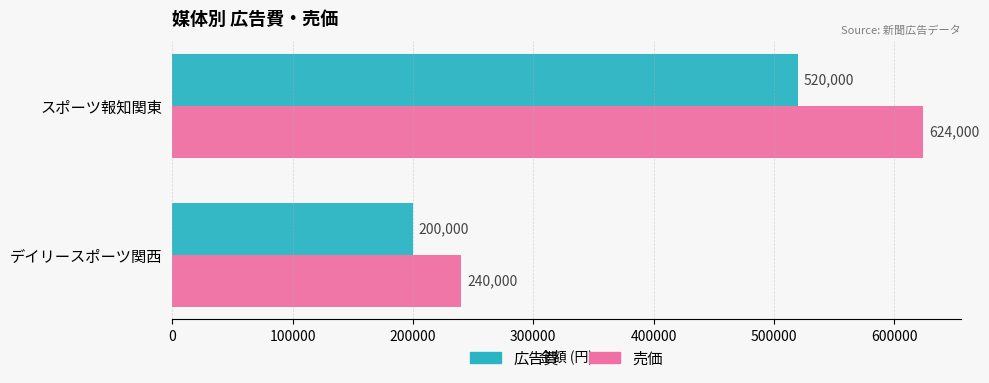

Which series has the largest total across all categories?

売価